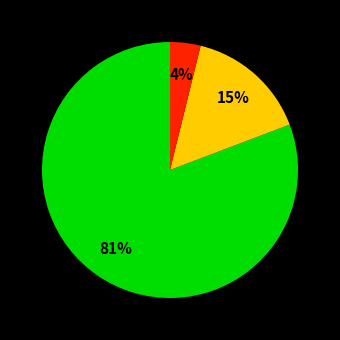

To the nearest percent, what is the difference between the largest and smallest slice percentages?

77%